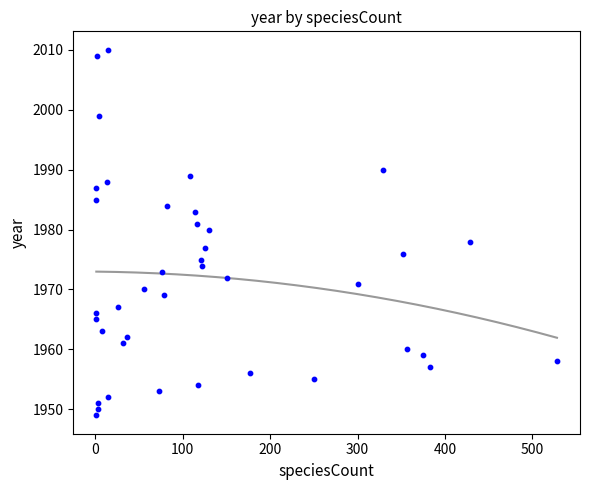

What is the range of Y values (max minus min)?

61